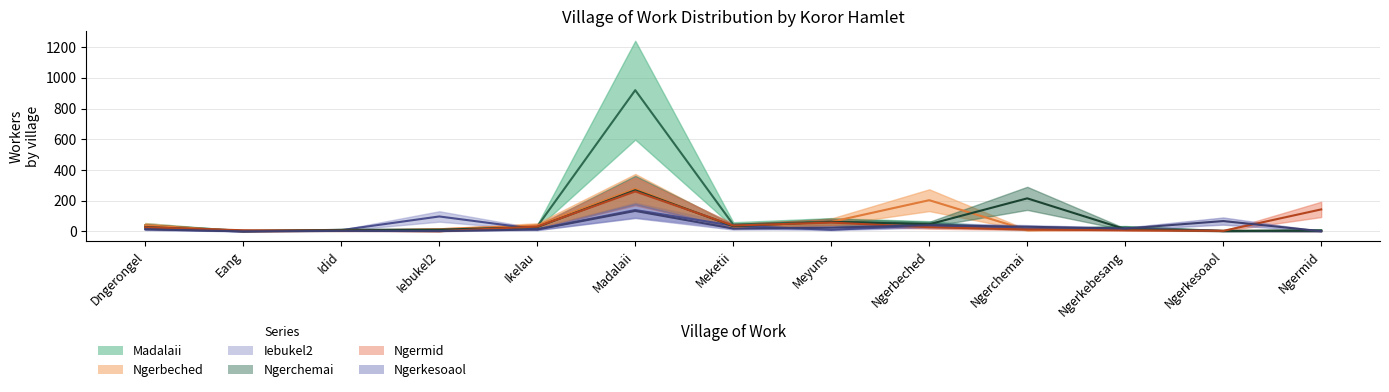

Is this an area chart (filled region under the line)?

No